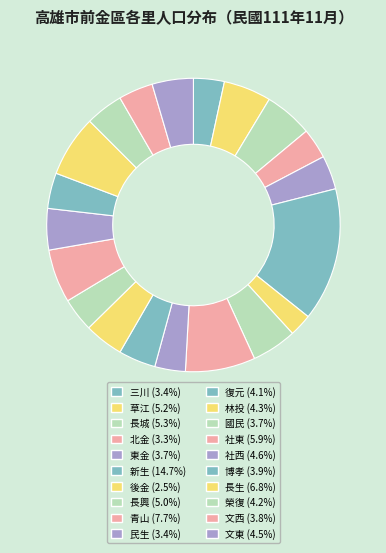

Which has a higher value, 後金 or 長城?

長城